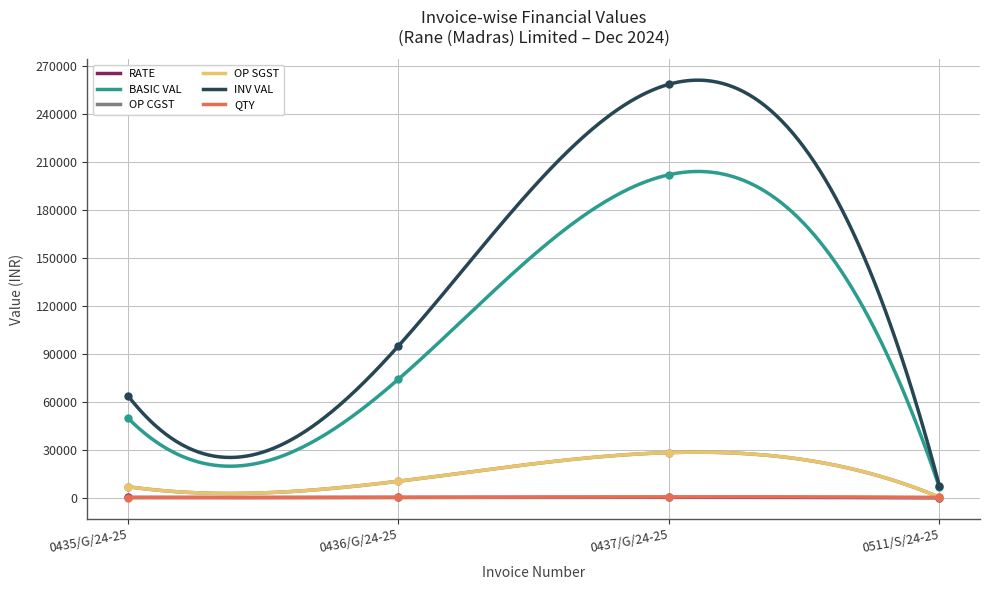

Between 0436/G/24-25 and 0511/S/24-25, which is larger?

0436/G/24-25